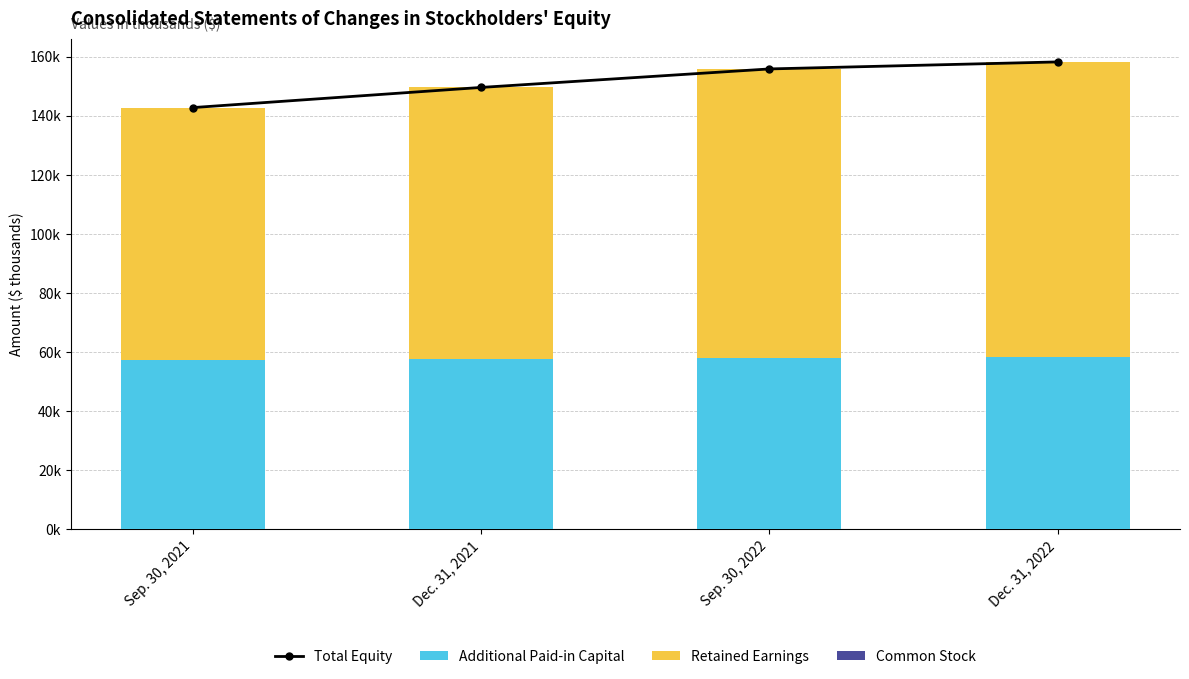

Reading left to right, list all the values displayed in this chart.

Total Equity: Sep. 30, 2021=142731	Dec. 31, 2021=149554	Sep. 30, 2022=155812	Dec. 31, 2022=158186
Additional Paid-in Capital: Sep. 30, 2021=57289	Dec. 31, 2021=57460	Sep. 30, 2022=58072	Dec. 31, 2022=58311
Retained Earnings: Sep. 30, 2021=85419	Dec. 31, 2021=92071	Sep. 30, 2022=97717	Dec. 31, 2022=99852
Common Stock: Sep. 30, 2021=23	Dec. 31, 2021=23	Sep. 30, 2022=23	Dec. 31, 2022=23